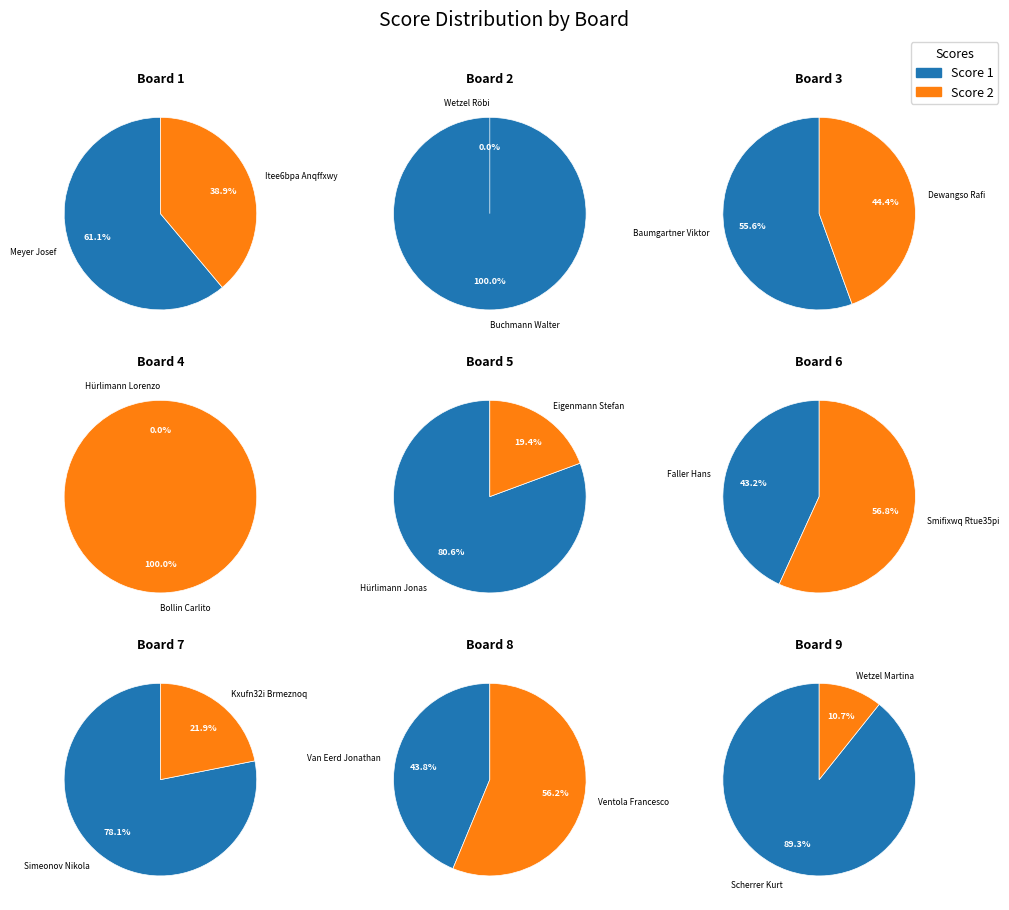

Which series has the largest range (max minus min)?

Score 1